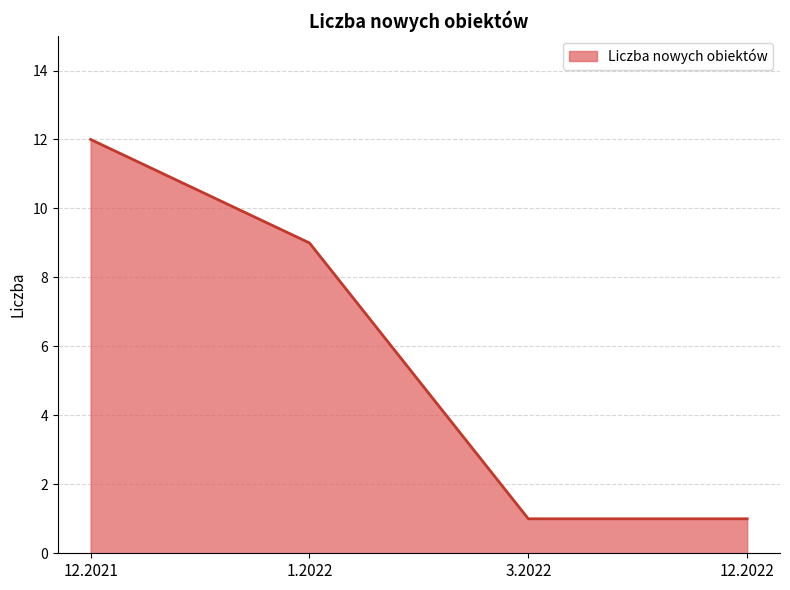

How many lines are shown in the chart?

1